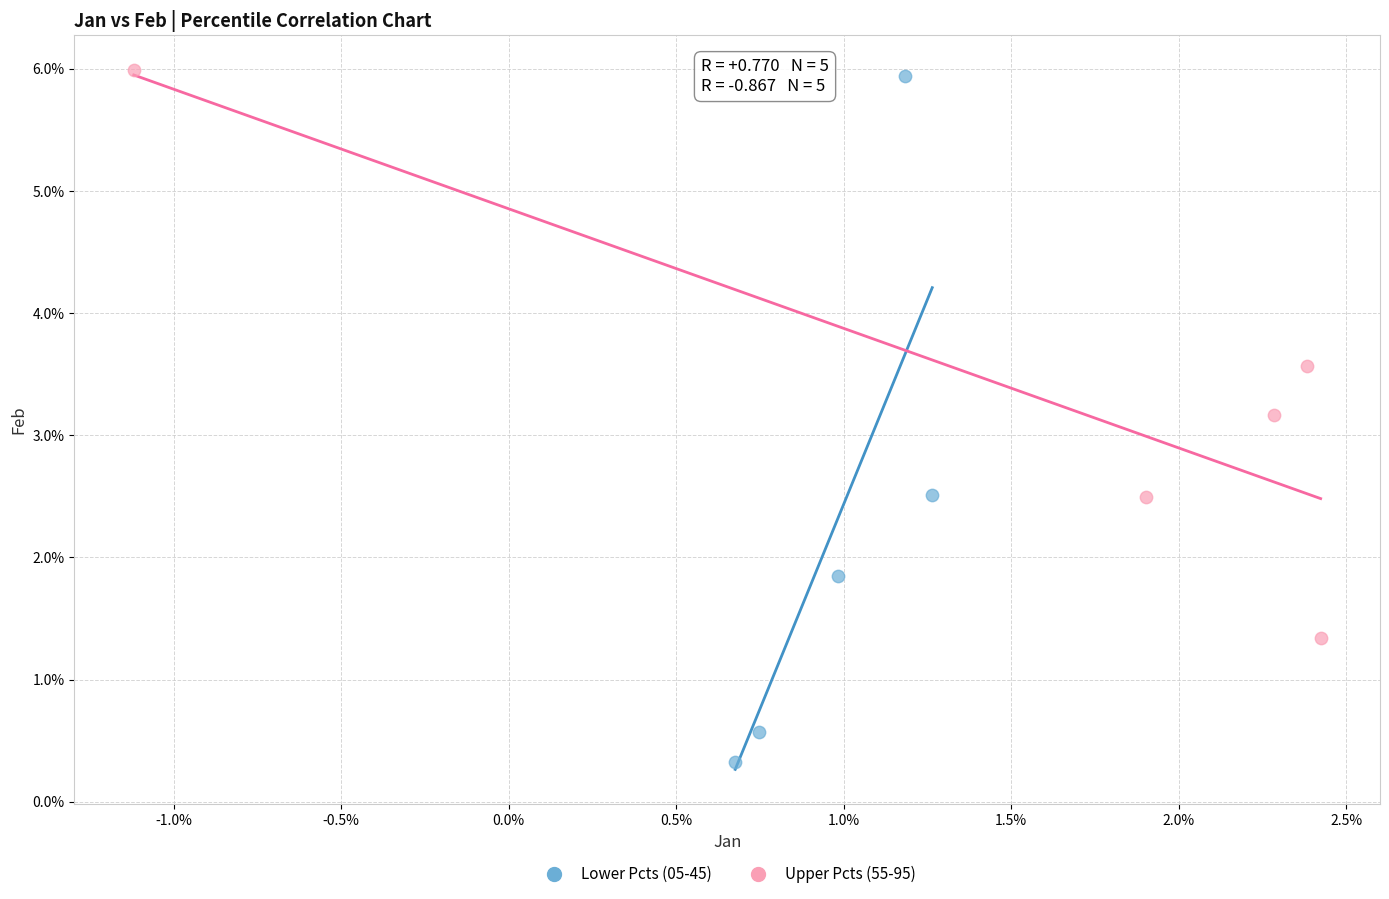

What are all the series names shown in the legend?

Lower Pcts (05-45), Upper Pcts (55-95)